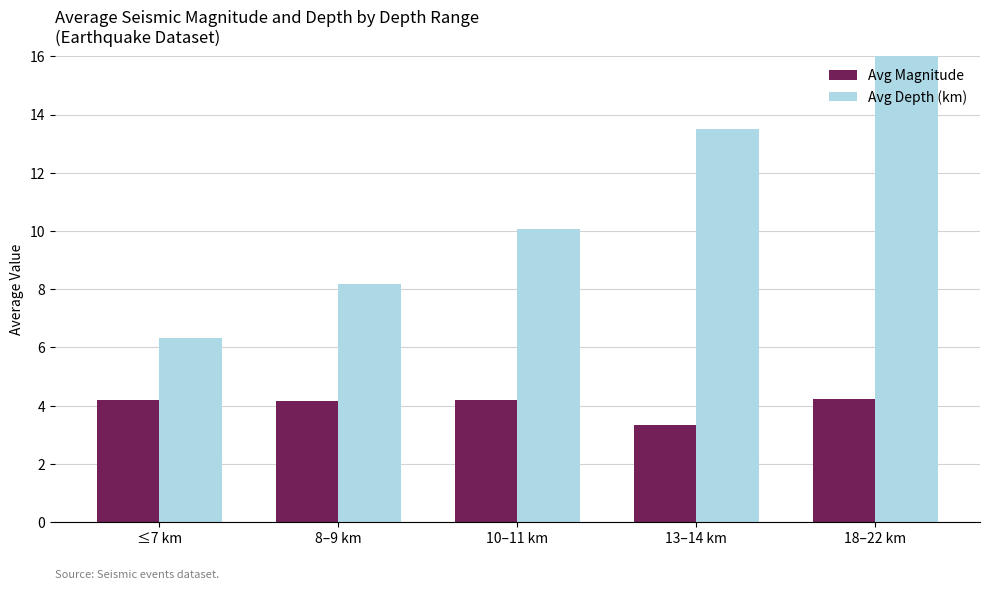

What is the value of the Avg Magnitude bar at the 5th from the left?

4.2